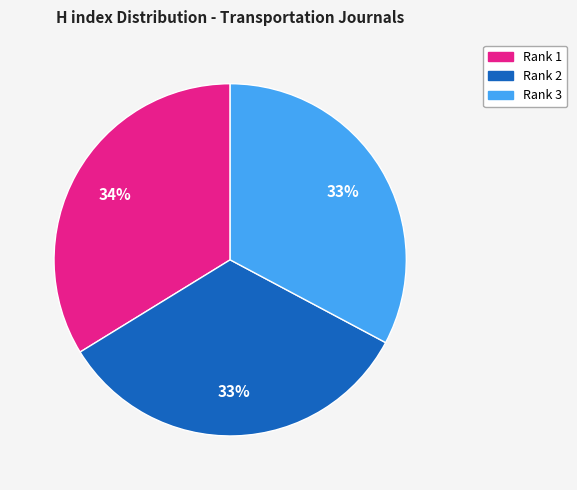

Does any single category account for the majority?

No